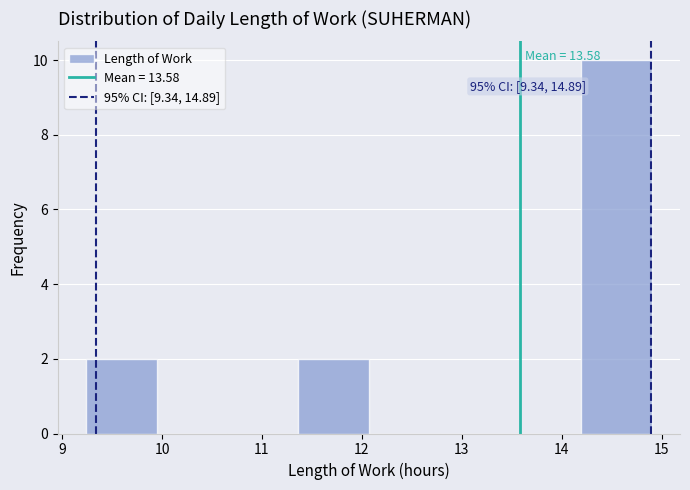

Which range on the x-axis has the tallest bar?

14.2 to 14.9